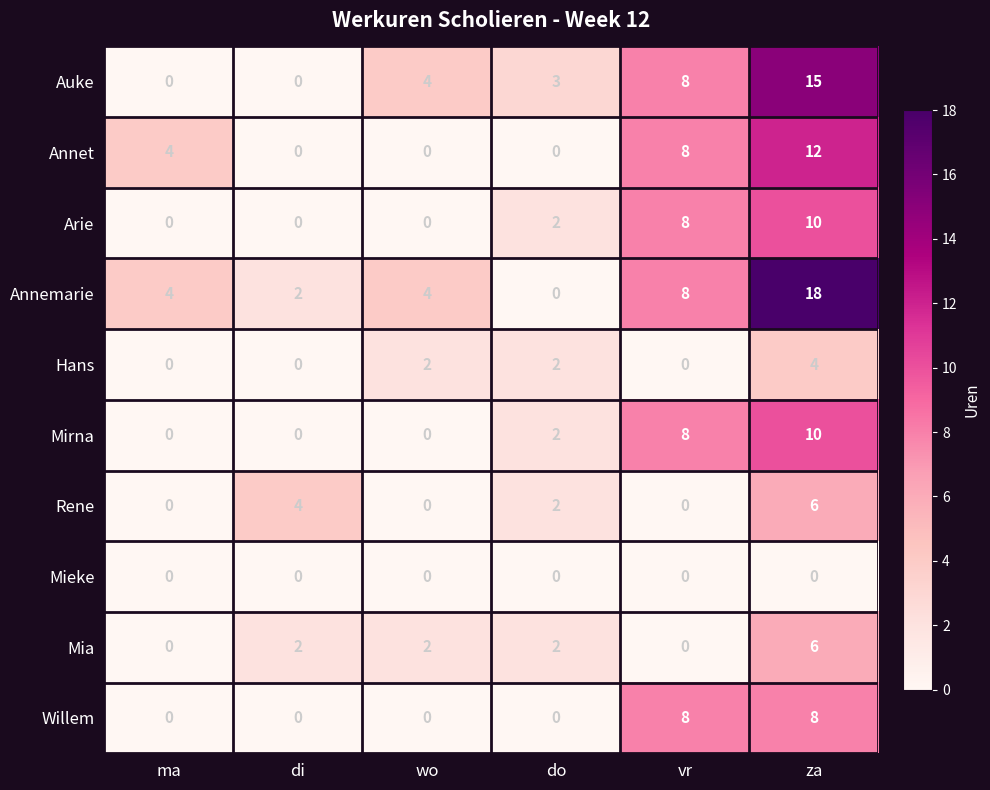

What is the average value of the Willem series?

3